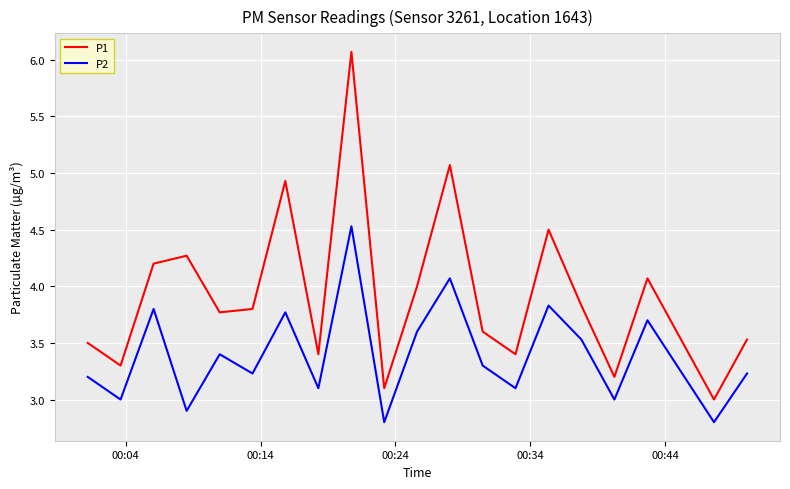

True or false: P2 and P1 cross at least once.

False